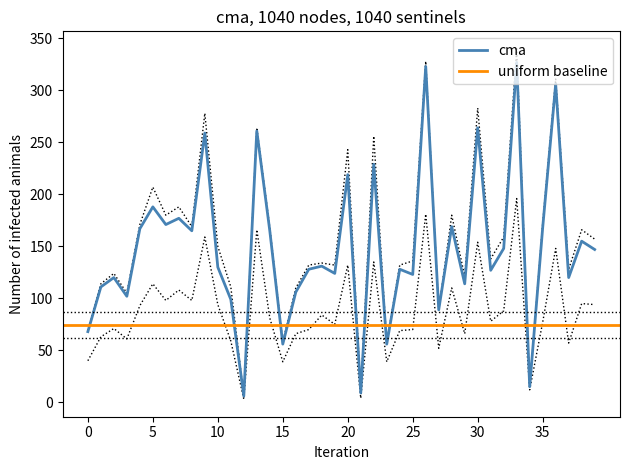

Is it true that cma equals 168 at 35?

True